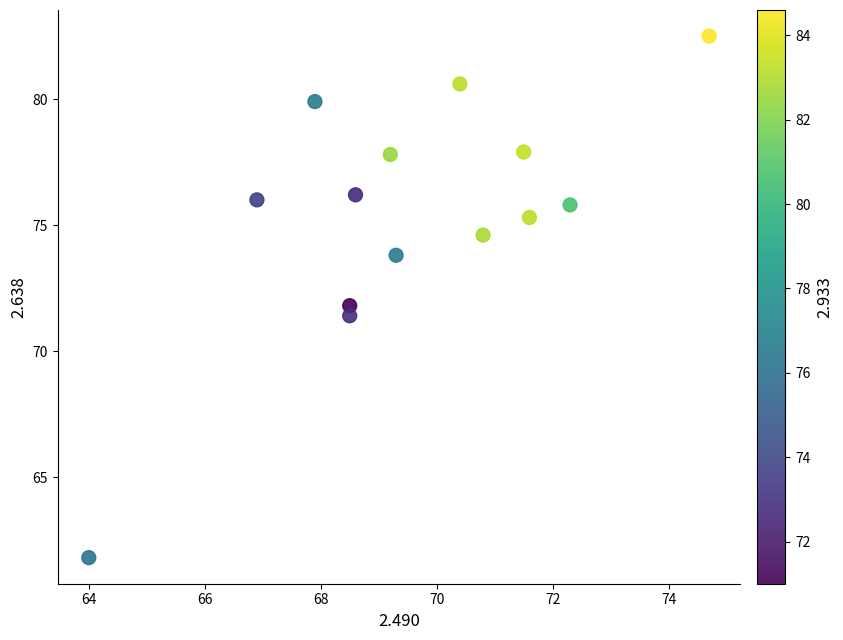

What is the range of Y values (max minus min)?

20.7